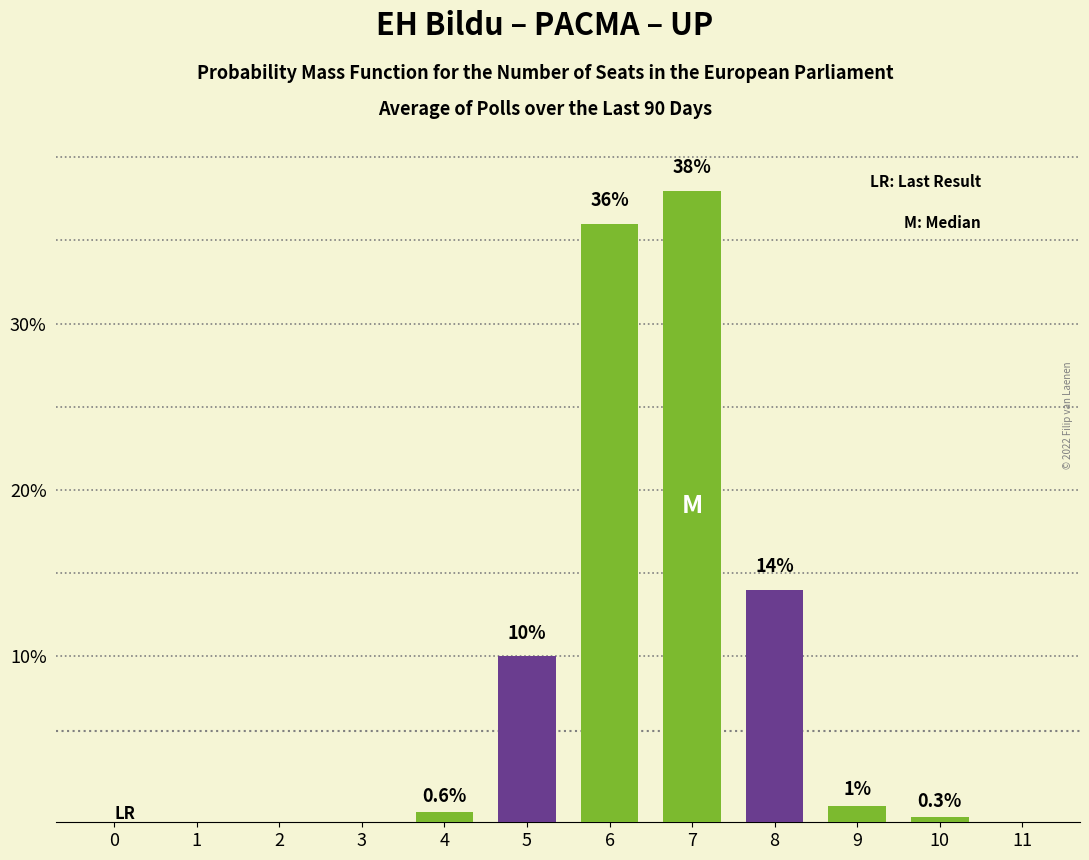

Read the value at 4.

0.6